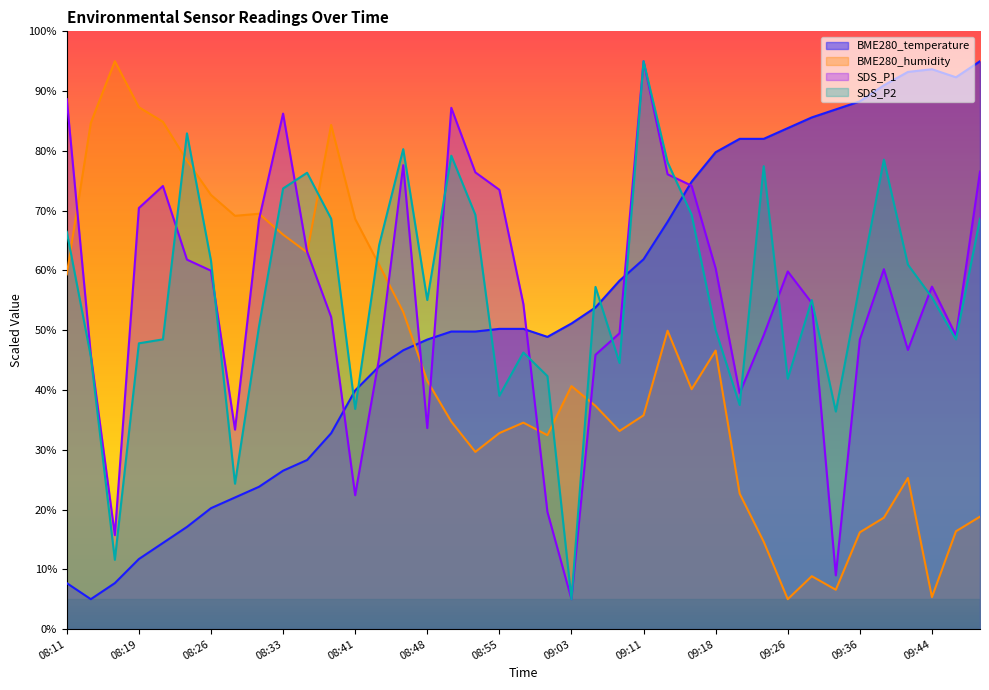

What is the total value across all series at 09:34?

138.9